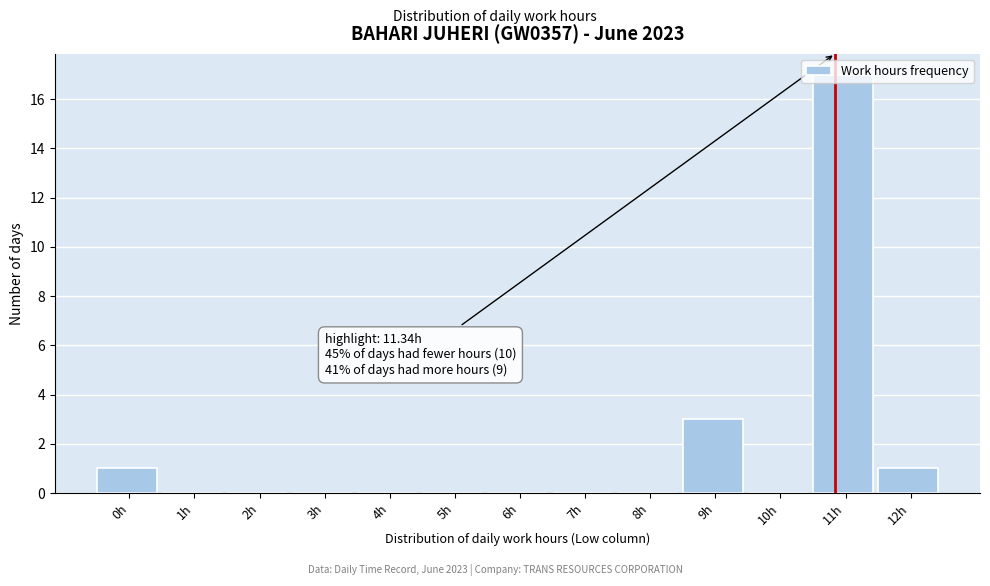

What is the sum of all values?

22